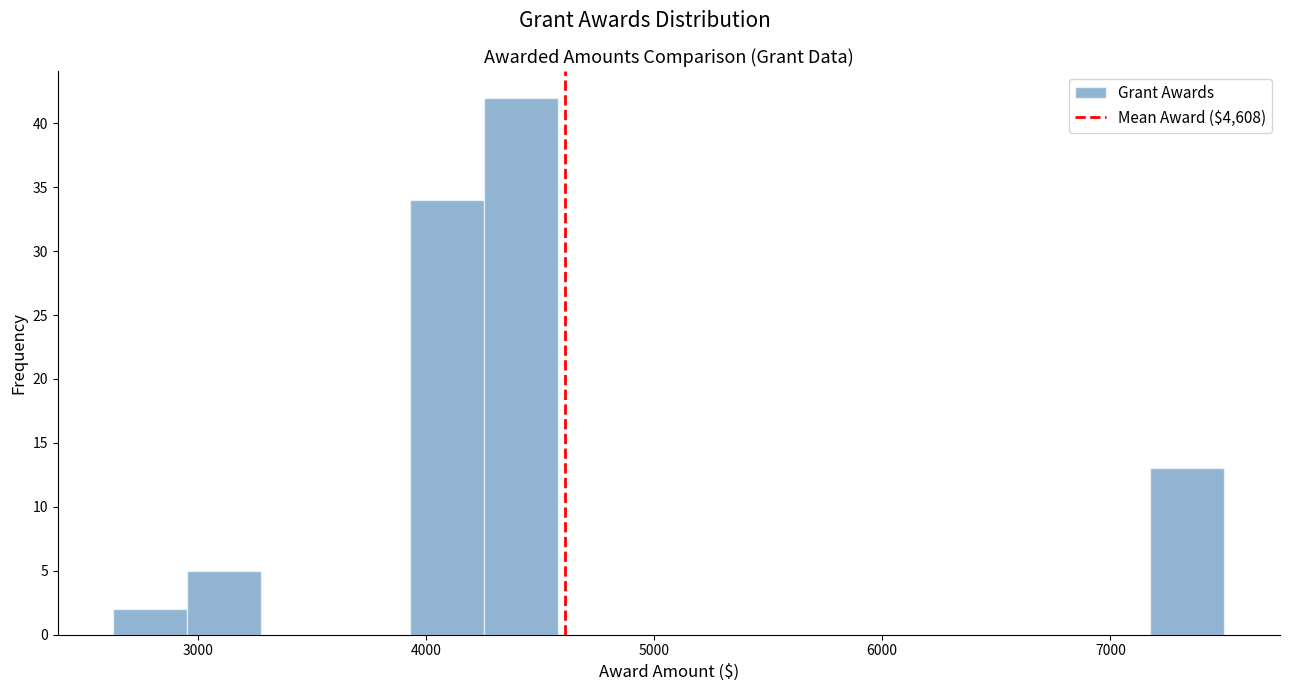

Read against the x-axis, roughly where is the centre of the tallest bar?

4400